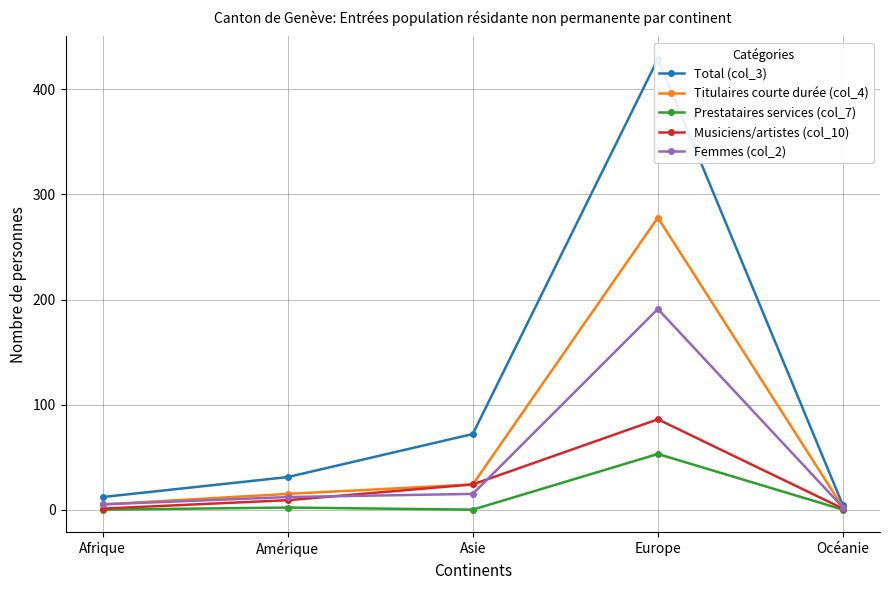

Is it true that Musiciens/artistes (col_10) equals 1 at Océanie?

True